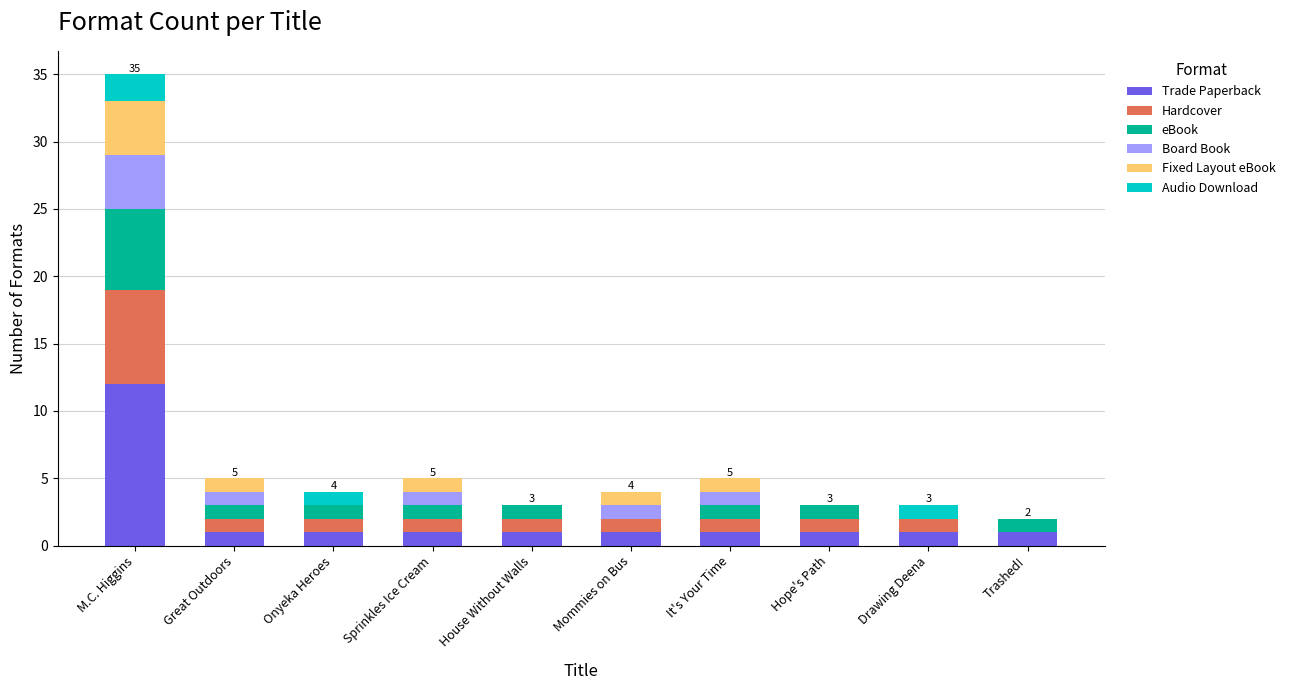

What is the highest value of the Trade Paperback series?

12